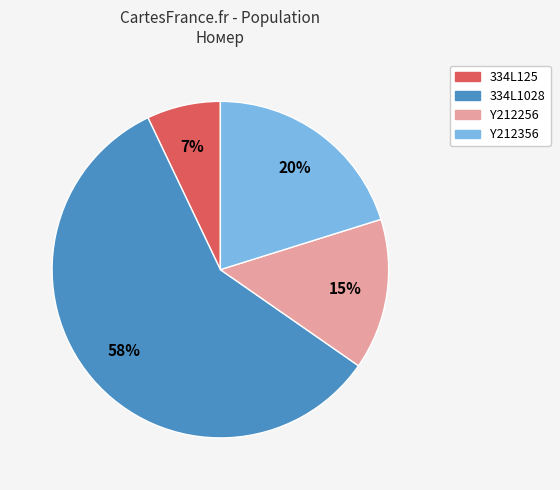

What percentage is the 334L125 slice, to the nearest percent?

7%